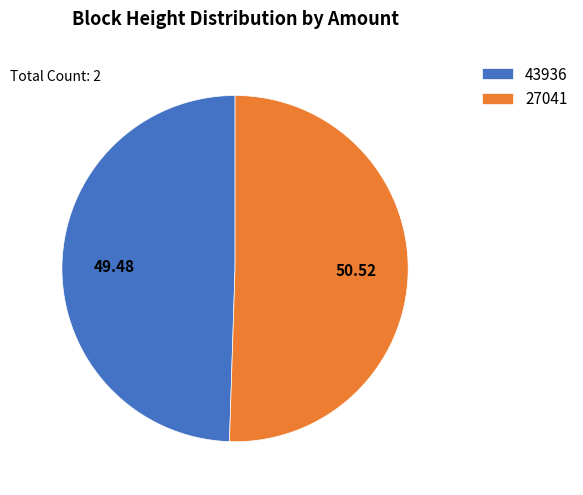

Do 43936 and 27041 together represent more than half of the pie?

Yes